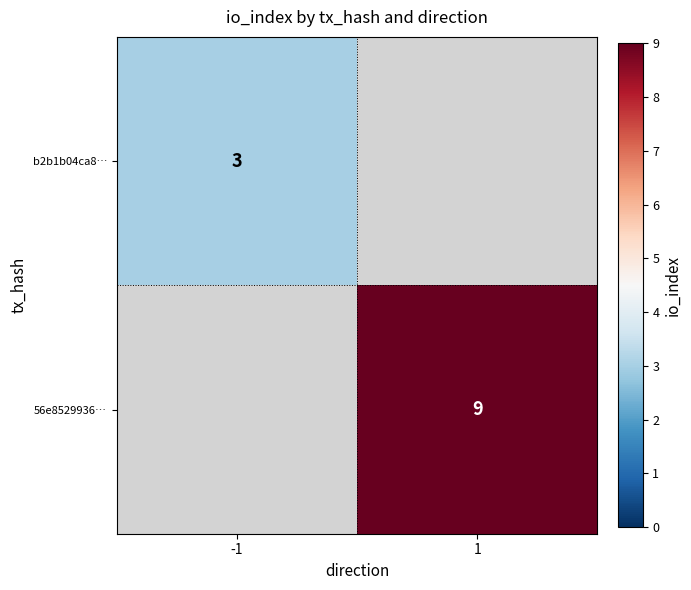

What is the greatest value displayed?

9.0